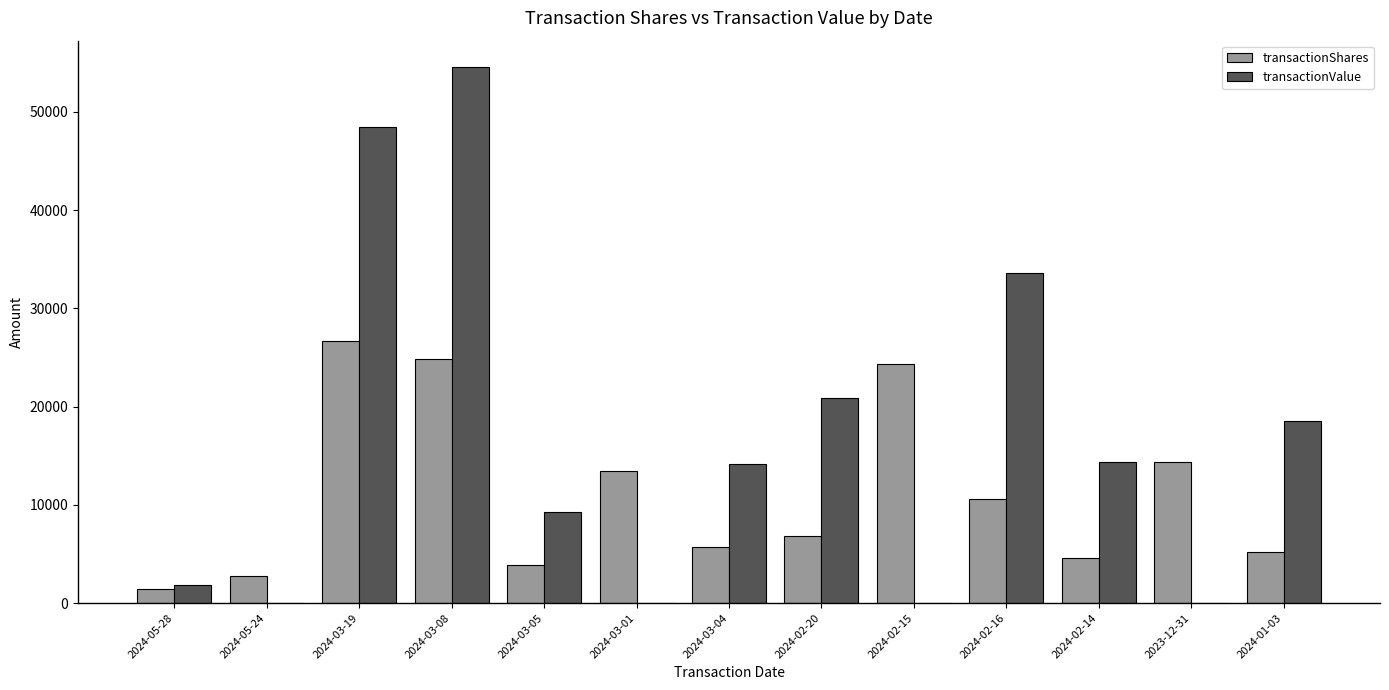

Is the value of transactionShares at 2024-03-19 greater than the value of transactionValue at 2023-12-31?

Yes